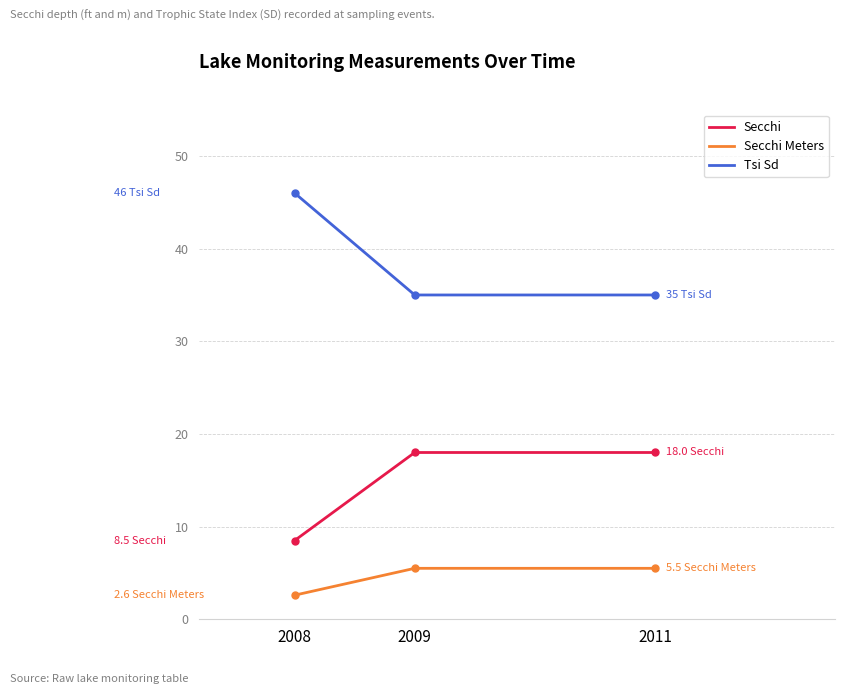

How many distinct data groups are displayed?

3